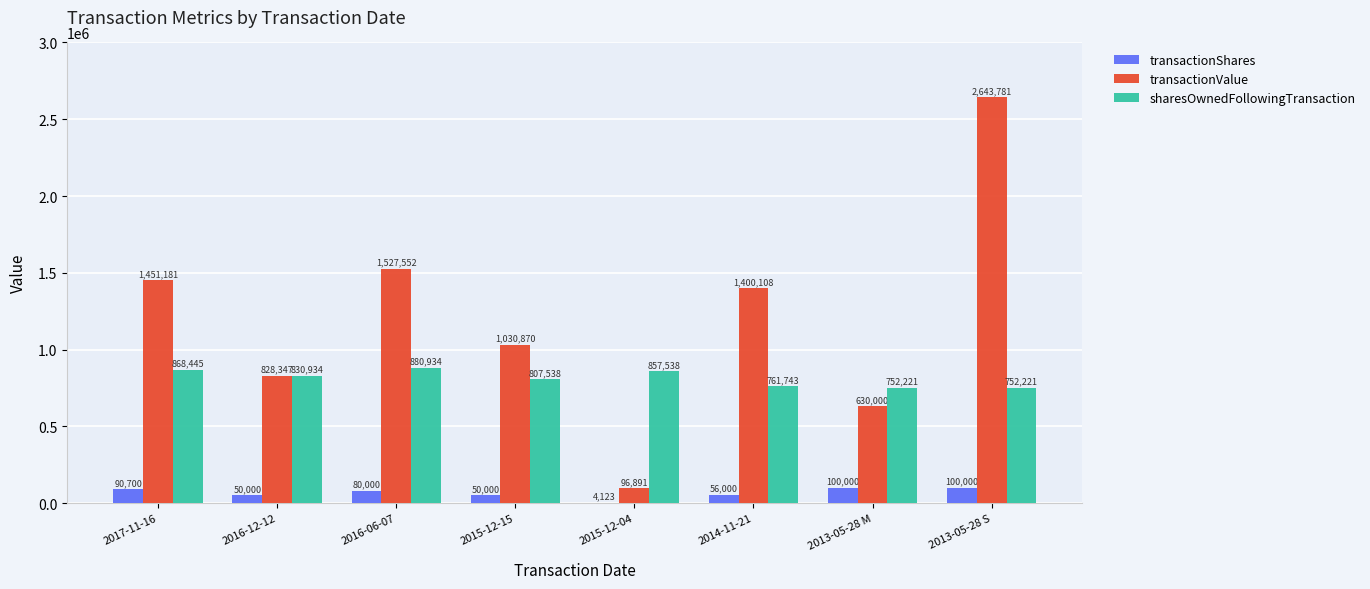

What is the maximum value shown in the chart?

2643781